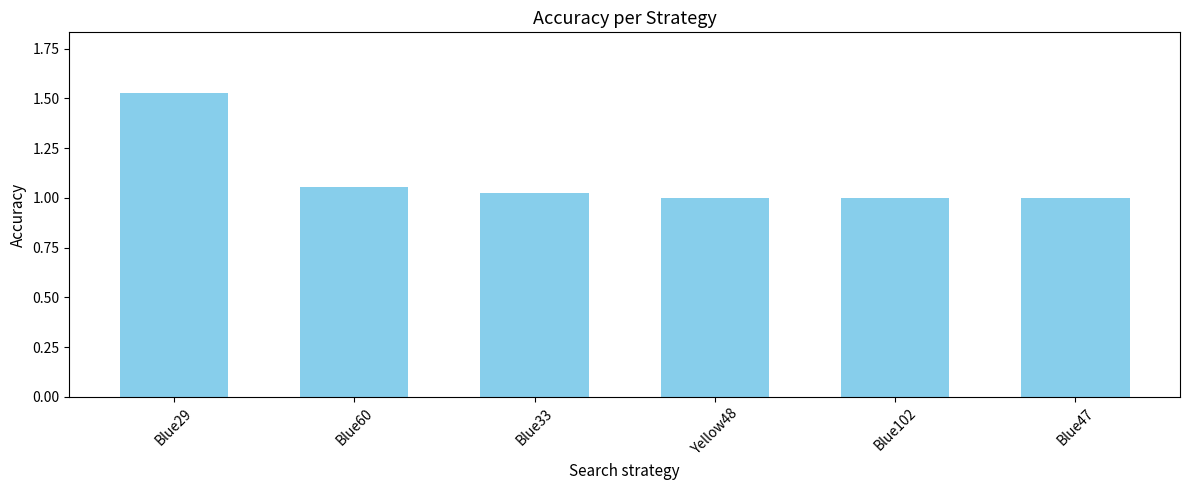

What position from the right is Blue33?

4